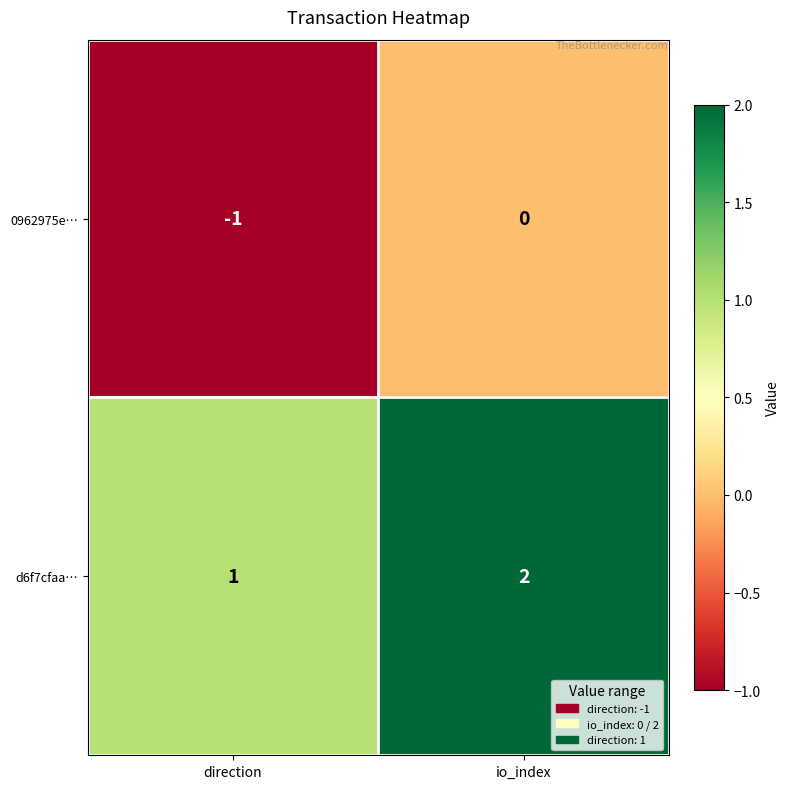

What is the minimum value shown in the chart?

-1